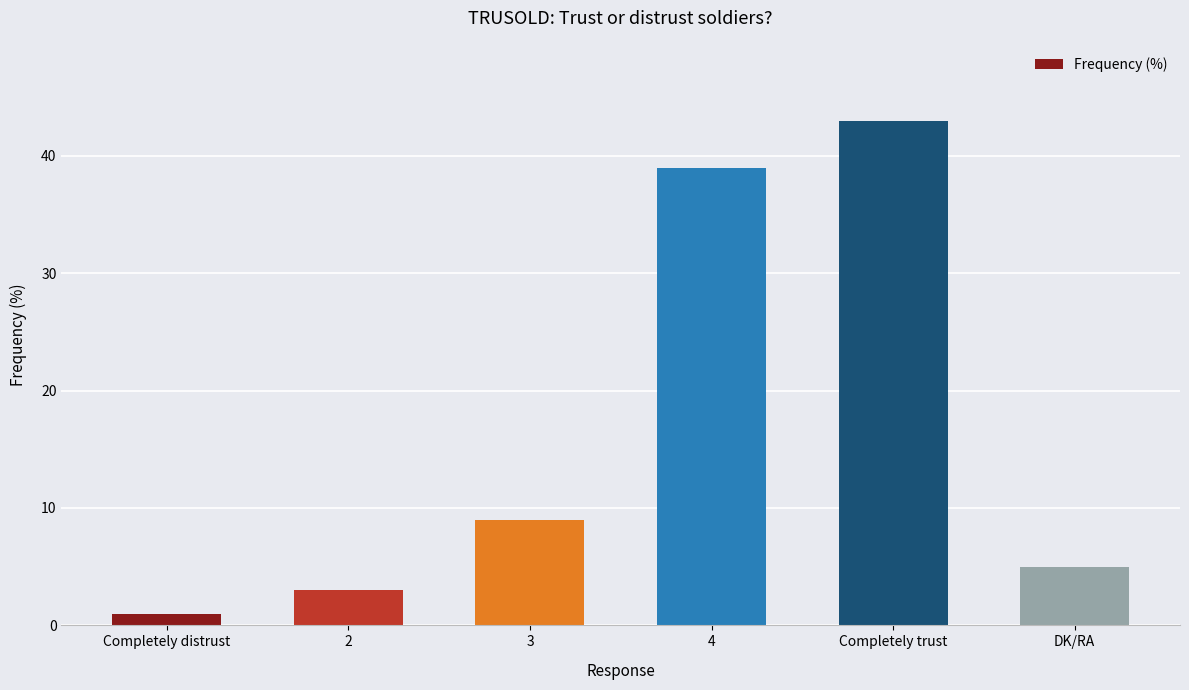

What is the ratio of the value at Completely trust to the value at Completely distrust?

43.0